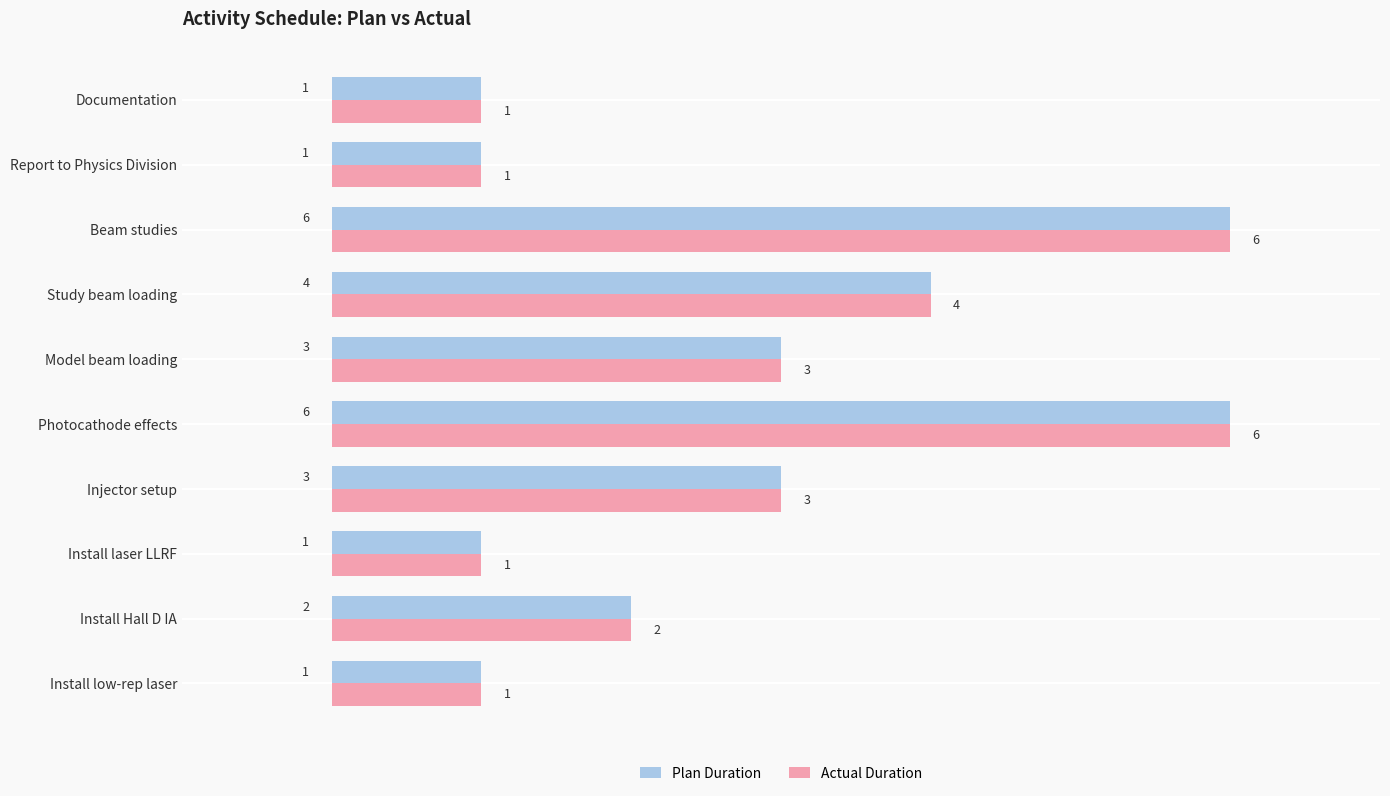

What is the sum of the Actual Duration values at Documentation and Model beam loading?

4